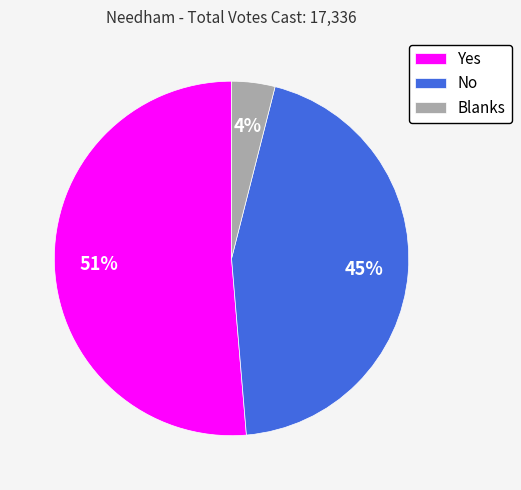

What percentage is the Yes slice, to the nearest percent?

51%